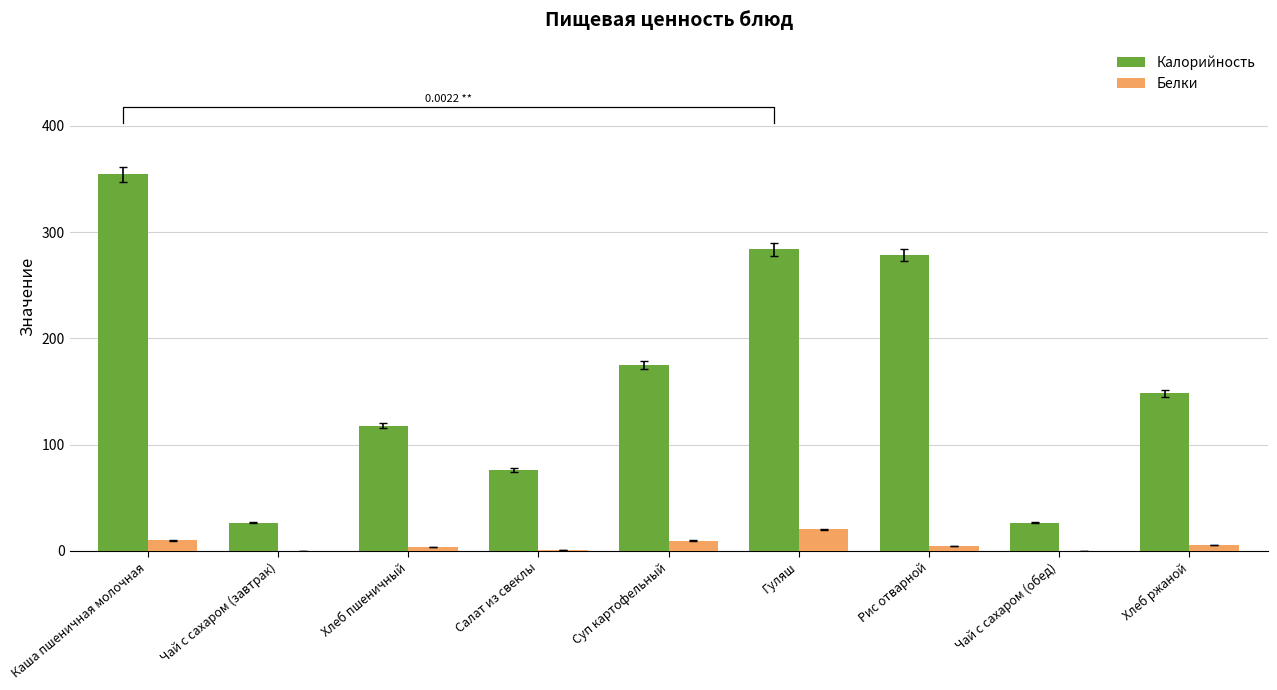

Reading left to right, transcribe all the data shown in this chart.

Калорийность: 354.2	26.8	118.0	76.1	175.1	283.6	278.3	26.8	148.2
Белки: 10.1	0.2	4.0	1.3	9.8	20.4	4.8	0.2	5.4